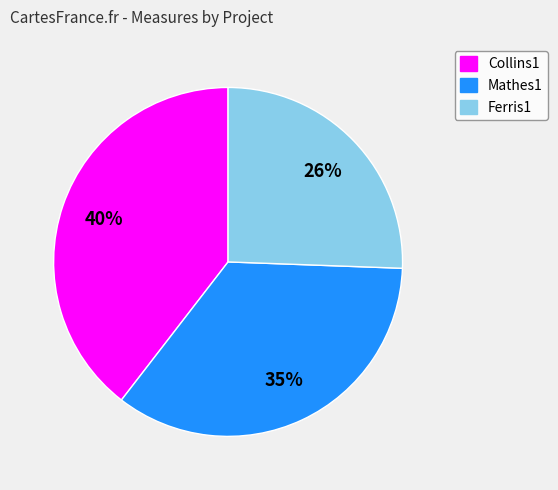

Which slice is the smallest?

Ferris1